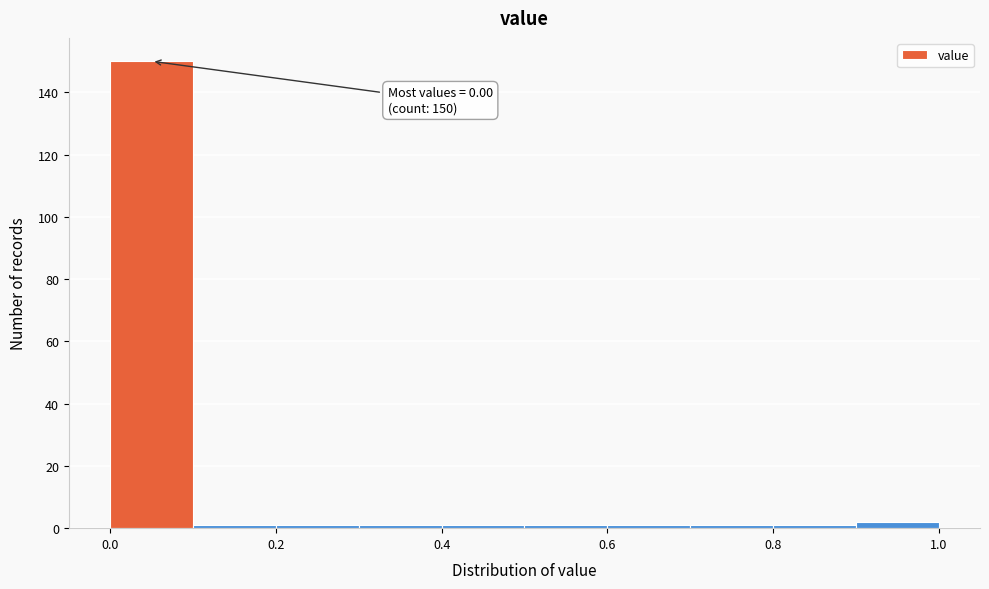

Which range on the x-axis has the tallest bar?

0.0 to 0.1